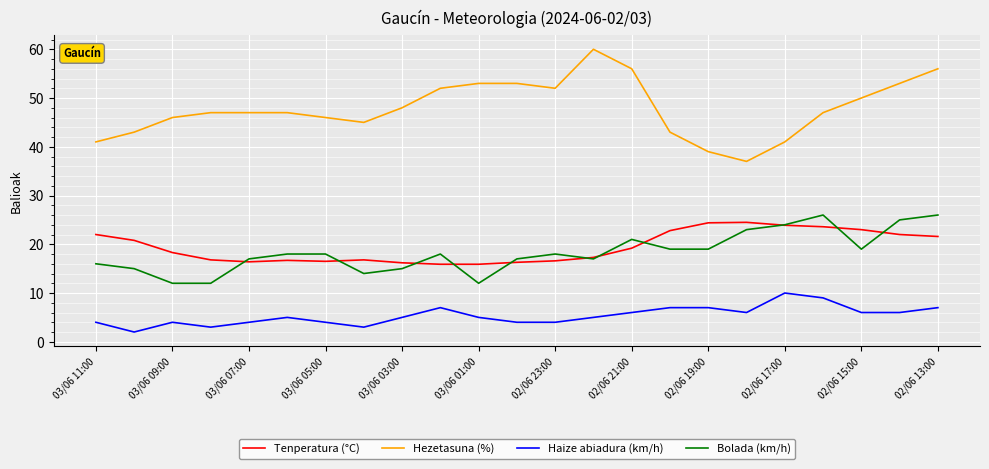

Which series has the largest total across all categories?

Hezetasuna (%)